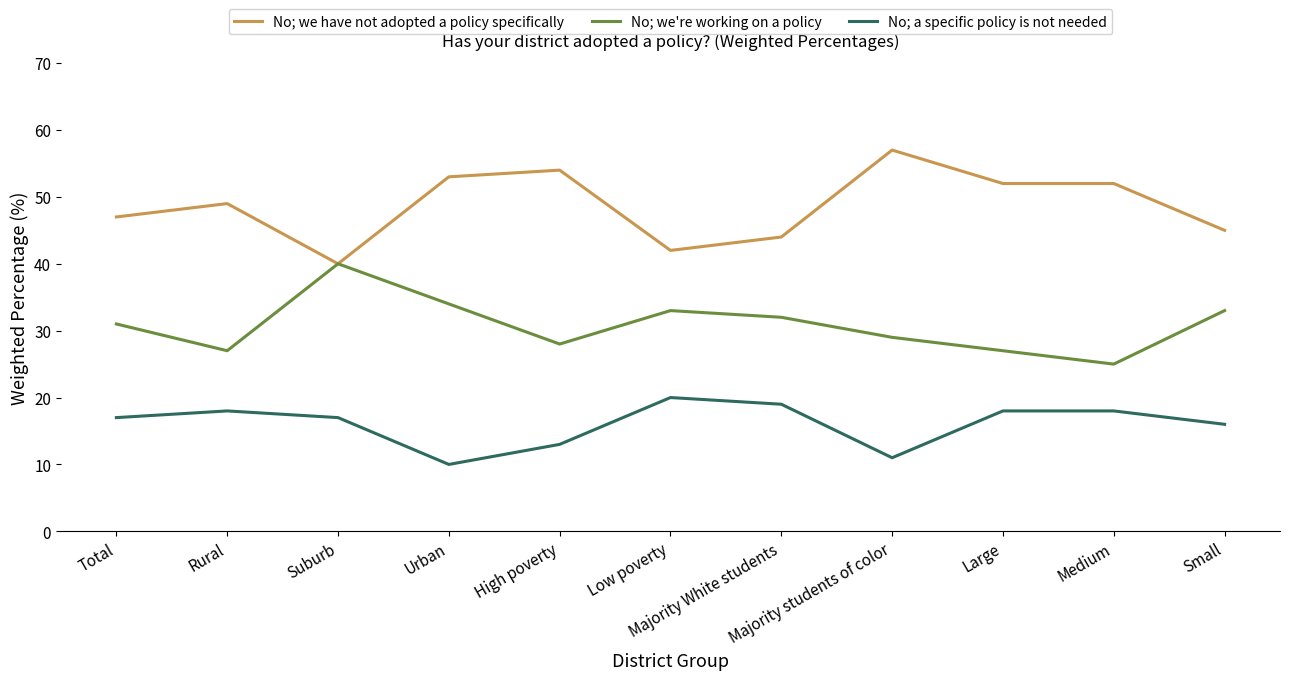

True or false: No; a specific policy is not needed and No; we're working on a policy cross at least once.

False